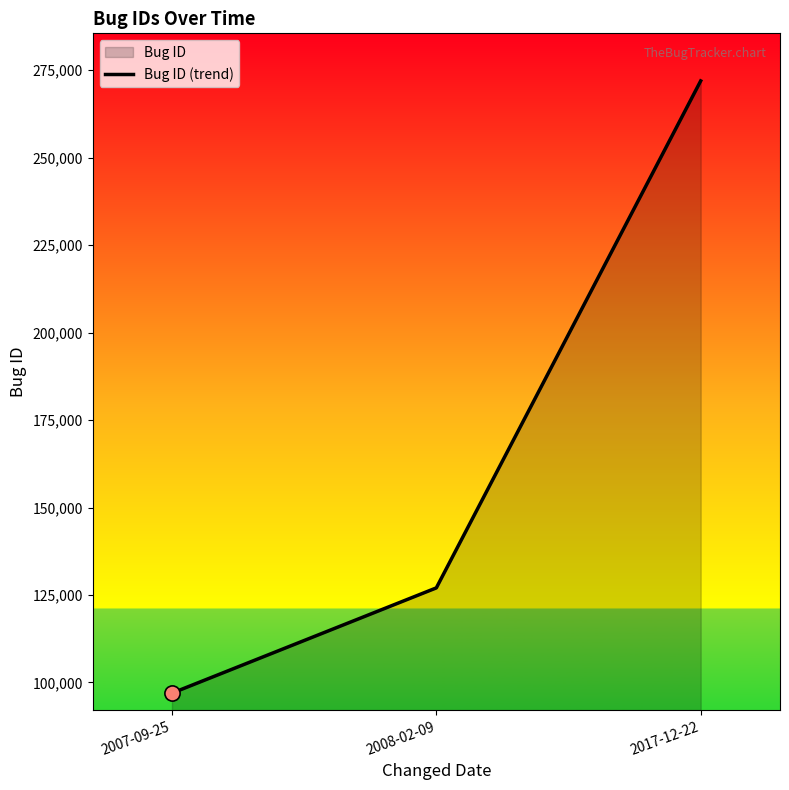

Which has a higher value, 2008-02-09 or 2017-12-22?

2017-12-22